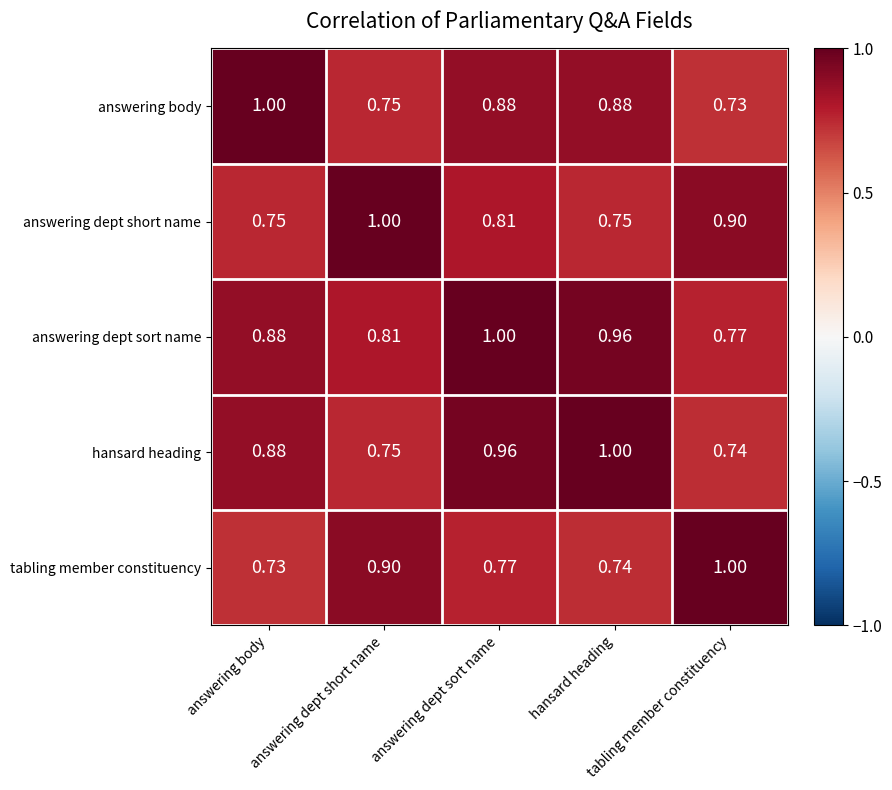

Rank the series at answering dept short name from lowest to highest value.

answering body, hansard heading, answering dept sort name, tabling member constituency, answering dept short name